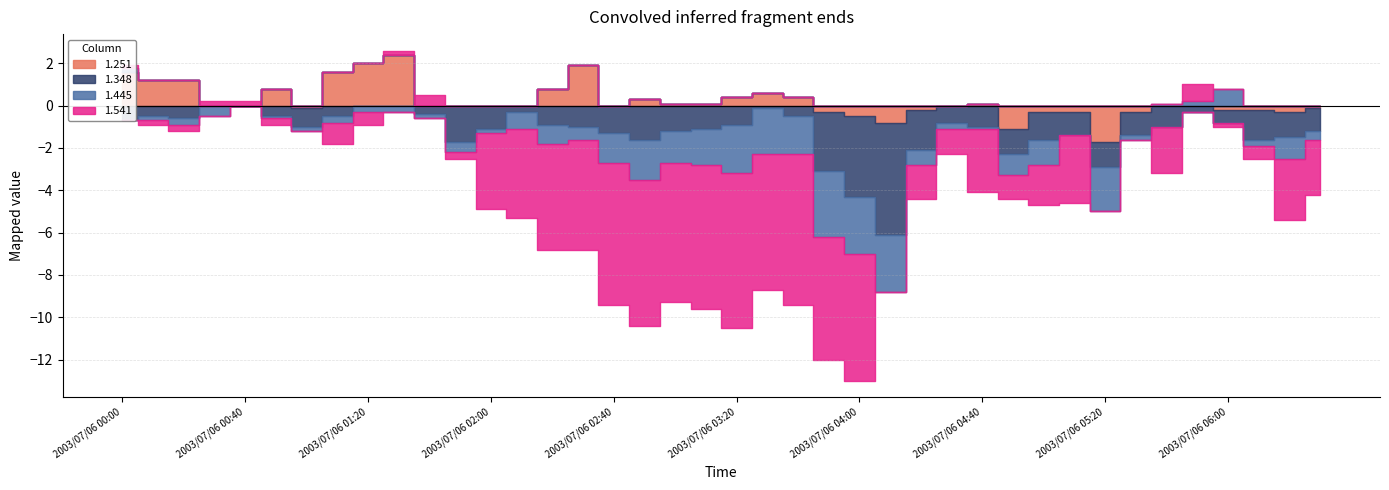

How many negative values does the 1.541 series have?

30